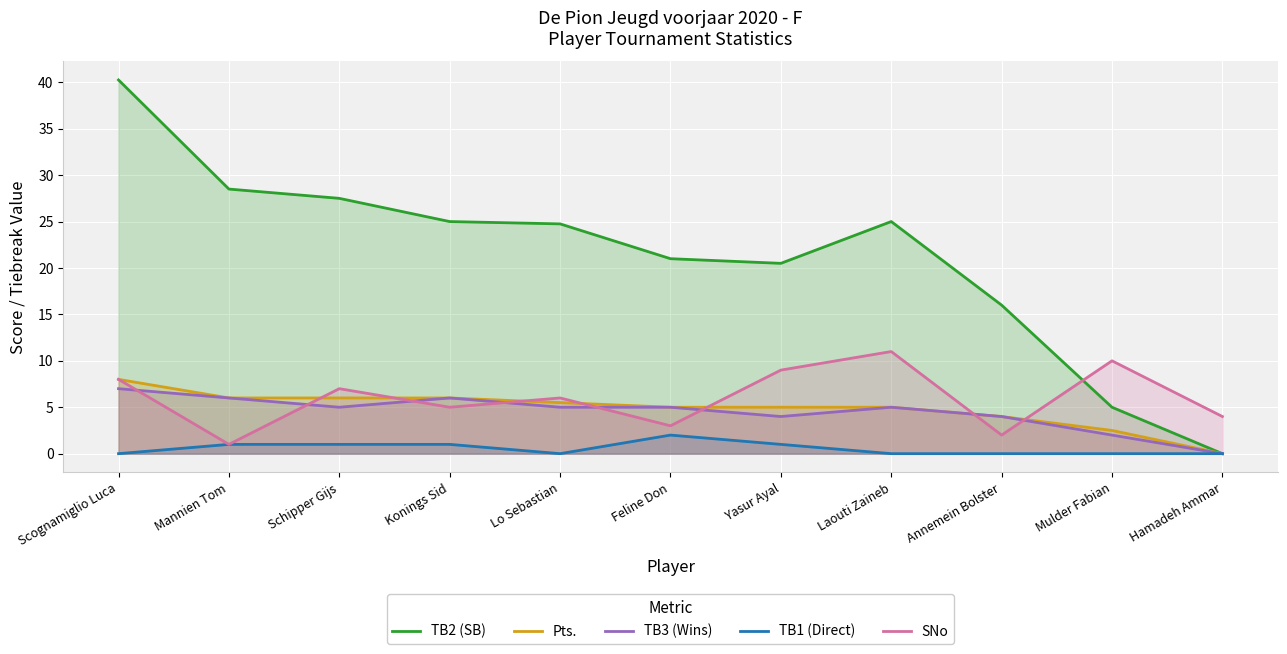

How many interior local valleys does the TB2 (SB) series have?

1